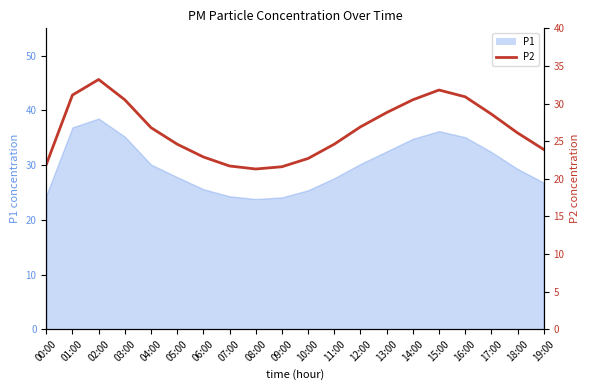

How many lines are shown in the chart?

1